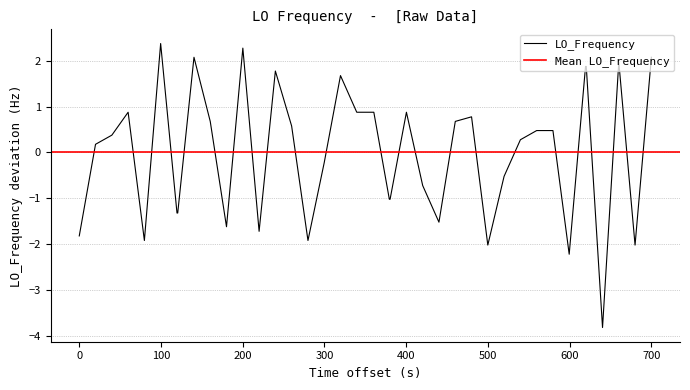

What is the minimum value for LO_Frequency?

-3.8